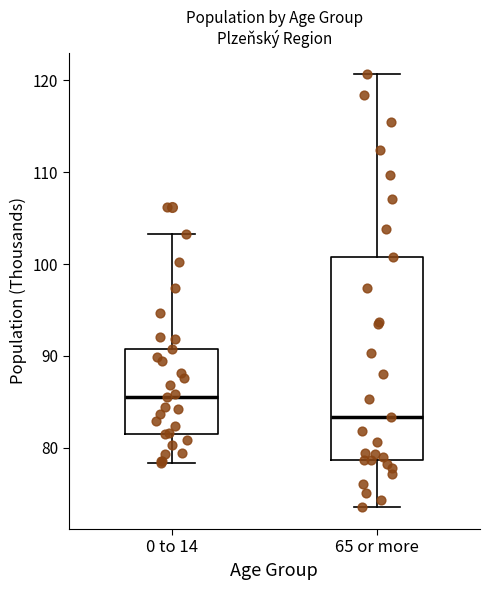

Reading left to right, read every box against the y-axis: the position of its median line, the range the box covers, and the ends of its whiskers. The values are not printed on the chart, so give them approximately, as read against the axis.

0 to 14: median 86, box 81 to 91, whiskers 78 to 103
65 or more: median 83, box 79 to 101, whiskers 74 to 121